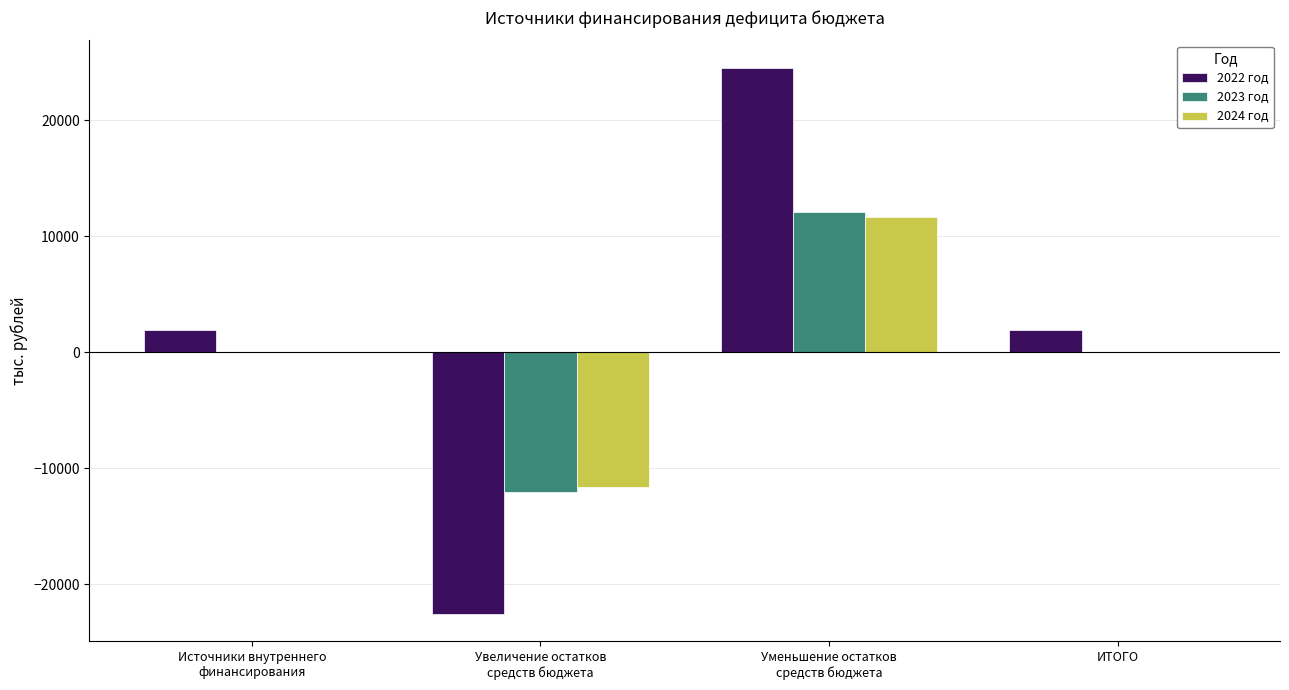

What is the sum of the 2023 год values at Увеличение остатков
средств бюджета and ИТОГО?

-12092.3